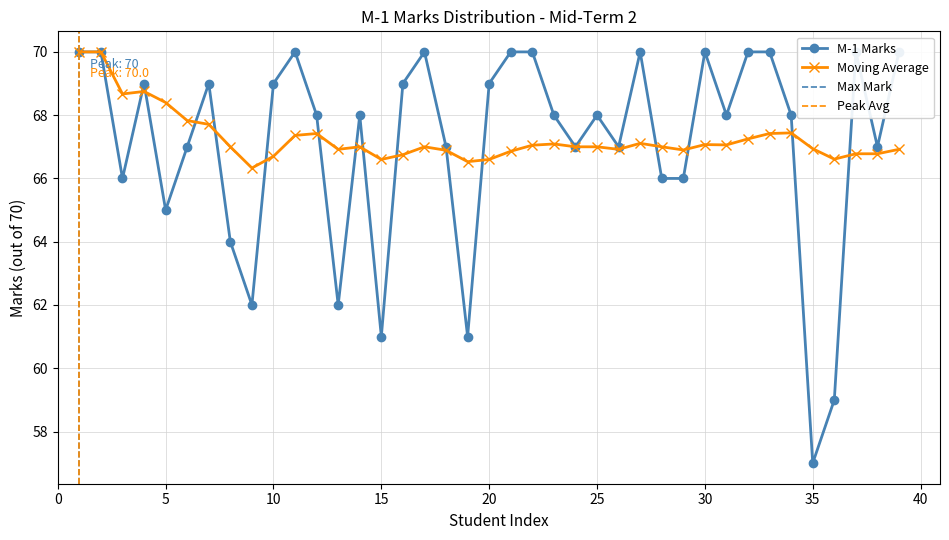

How many interior local peaks does the M-1 Marks series have?

9